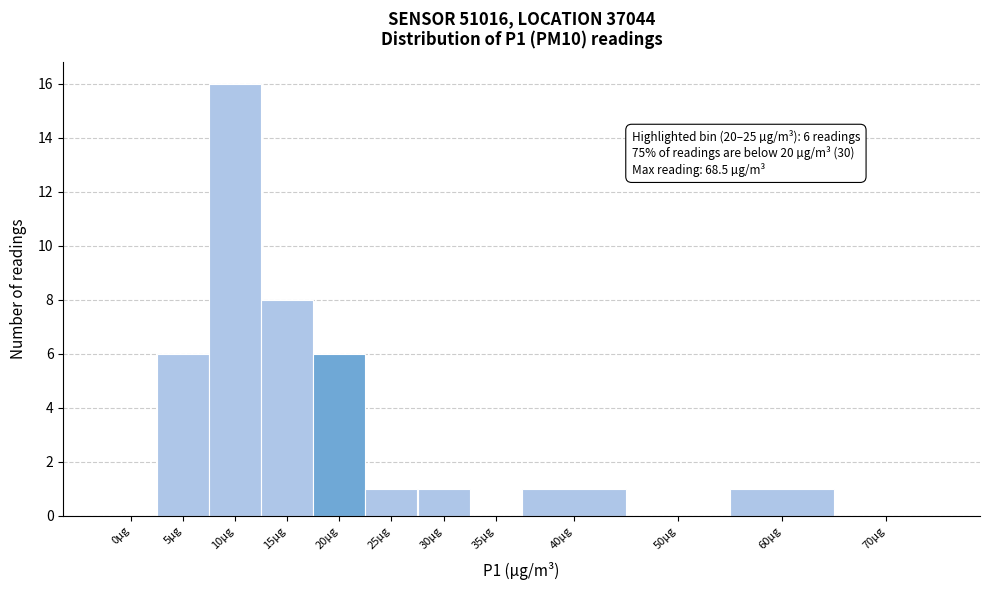

Reading left to right, list all the values displayed in this chart.

0µg=0	5µg=6	10µg=16	15µg=8	20µg=6	25µg=1	30µg=1	35µg=0	40µg=1	50µg=0	60µg=1	70µg=0